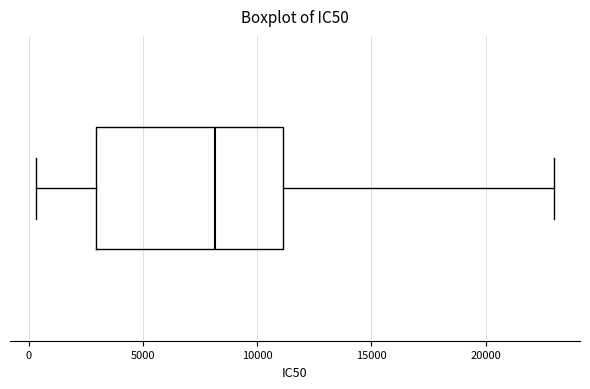

Where does the median line of the box sit on the x-axis? The values are not printed on the chart, so give them approximately, as read against the axis.

8000